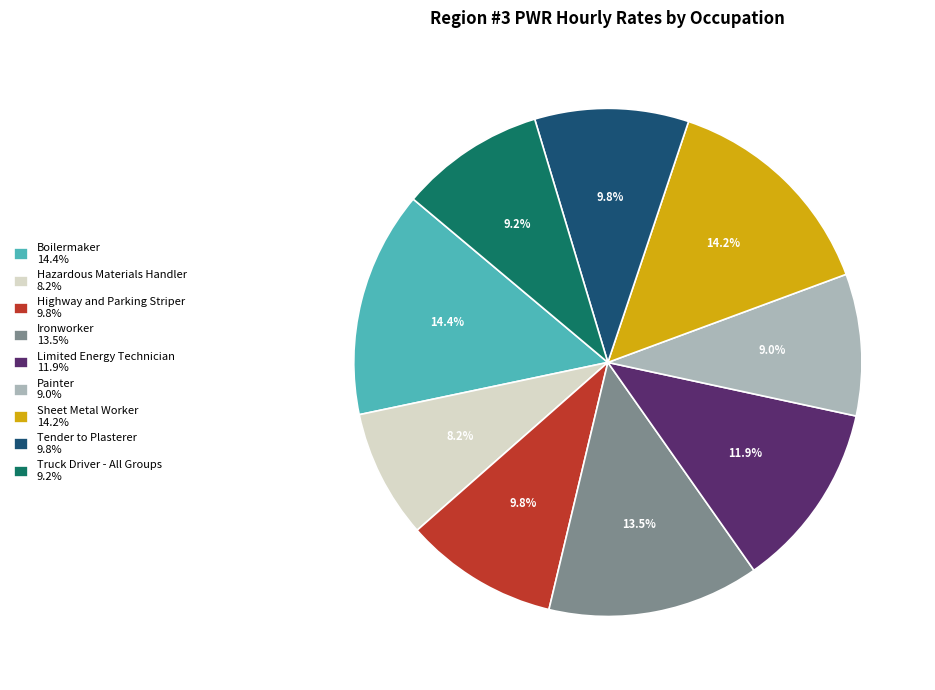

How many slices are in this pie chart?

9